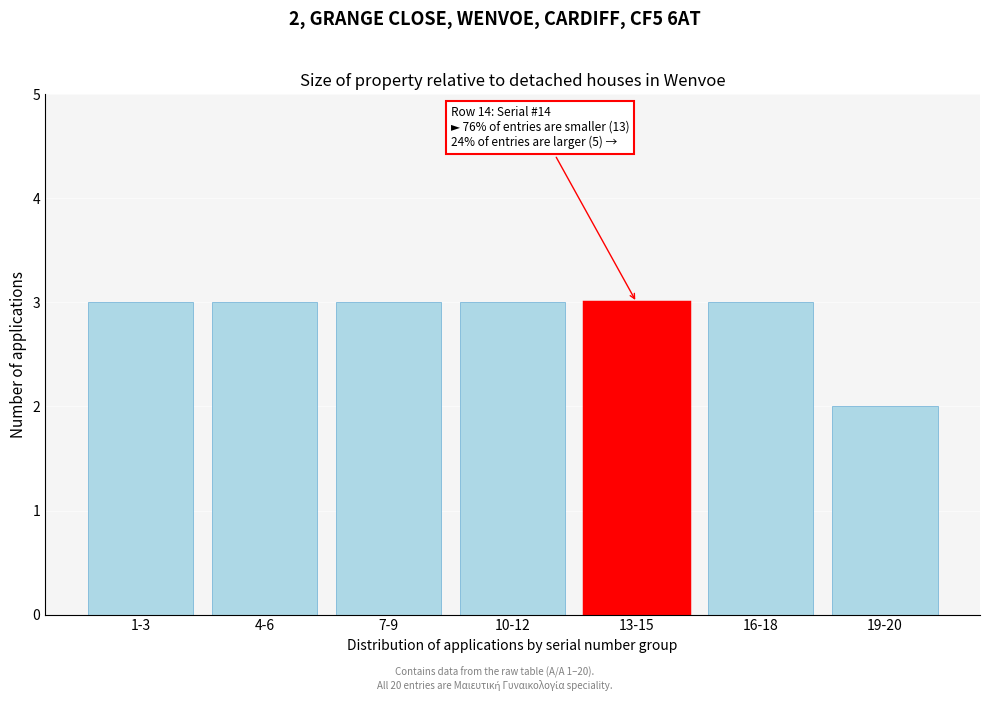

Reading right to left, transcribe all the data shown in this chart.

2	3	3	3	3	3	3